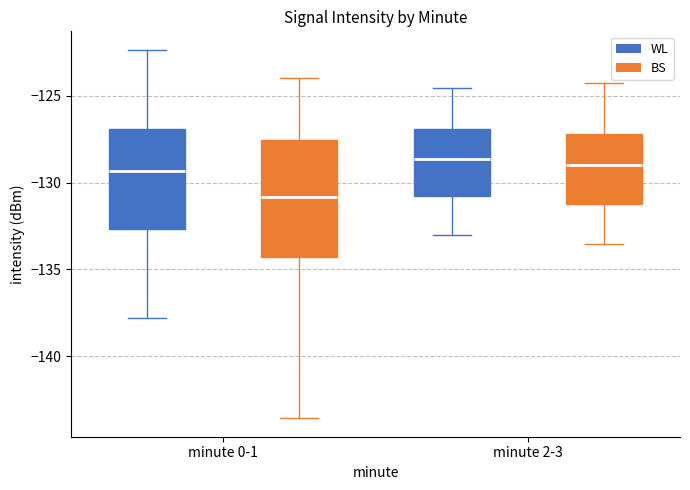

Reading left to right, transcribe this box plot: for each box, give where its median line is, the range the box spans, and where its two whiskers end, as read against the y-axis. The values are not printed on the chart, so give them approximately, as read against the axis.

minute 0-1 (WL): median -129.5, box -132.5 to -127.0, whiskers -138.0 to -122.5
minute 0-1 (BS): median -131.0, box -134.5 to -127.5, whiskers -143.5 to -124.0
minute 2-3 (WL): median -128.5, box -131.0 to -127.0, whiskers -133.0 to -124.5
minute 2-3 (BS): median -129.0, box -131.5 to -127.0, whiskers -133.5 to -124.0